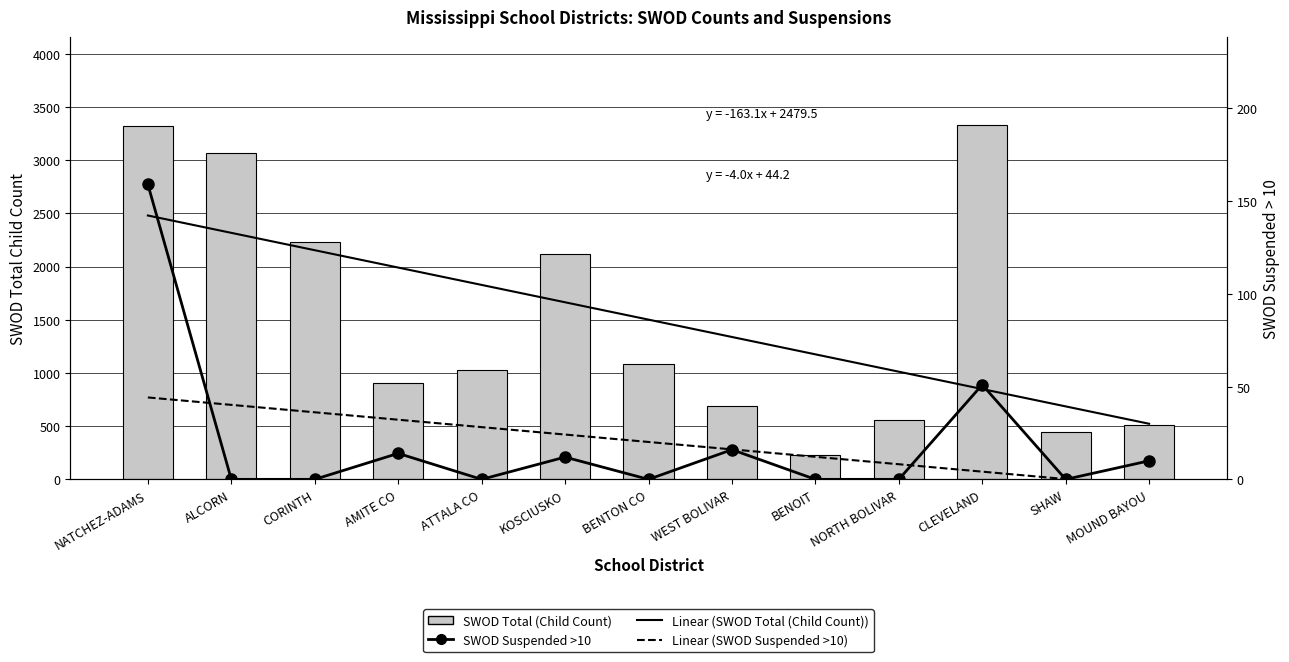

The SWOD Suspended >10 series shows 0 at CORINTH. True or false?

True